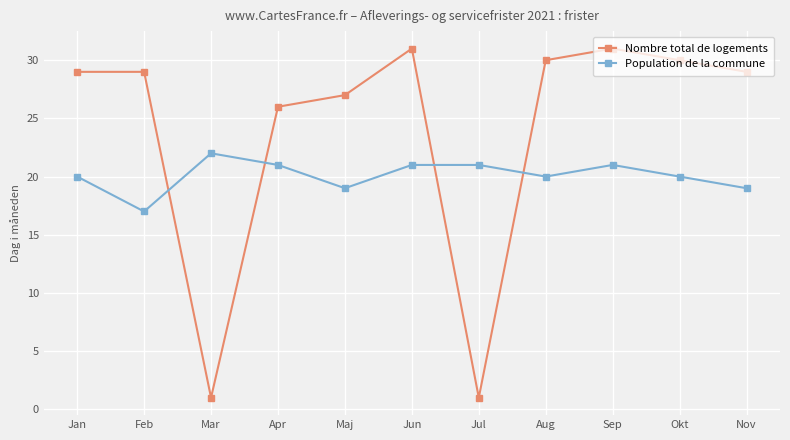

The value of Population de la commune at Jun is 21. True or false?

True